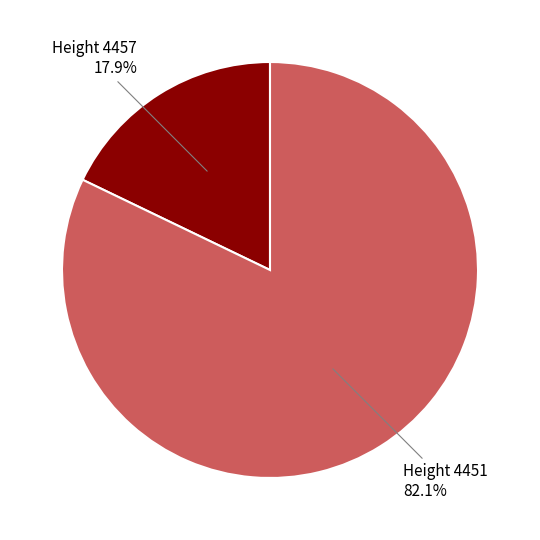

Approximately how many times larger is the value at Height 4451 compared to Height 4457?

4.6